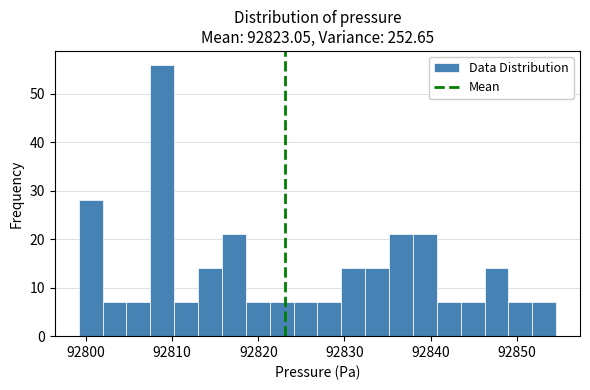

Read against the x-axis, roughly where is the centre of the tallest bar?

92809